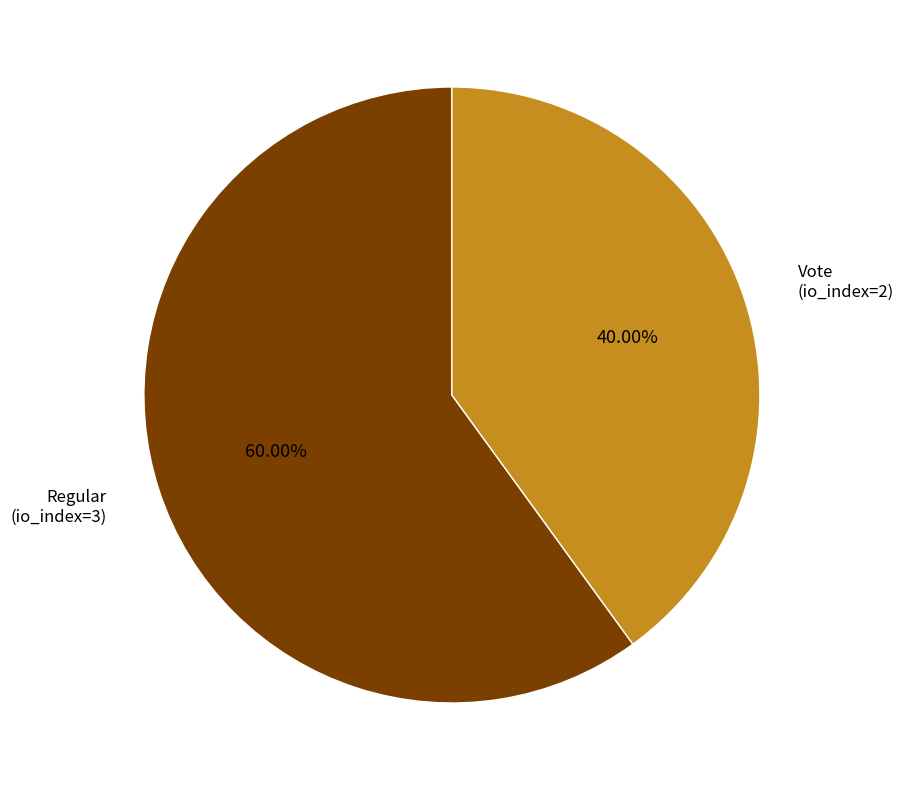

Does any single category account for the majority?

Yes